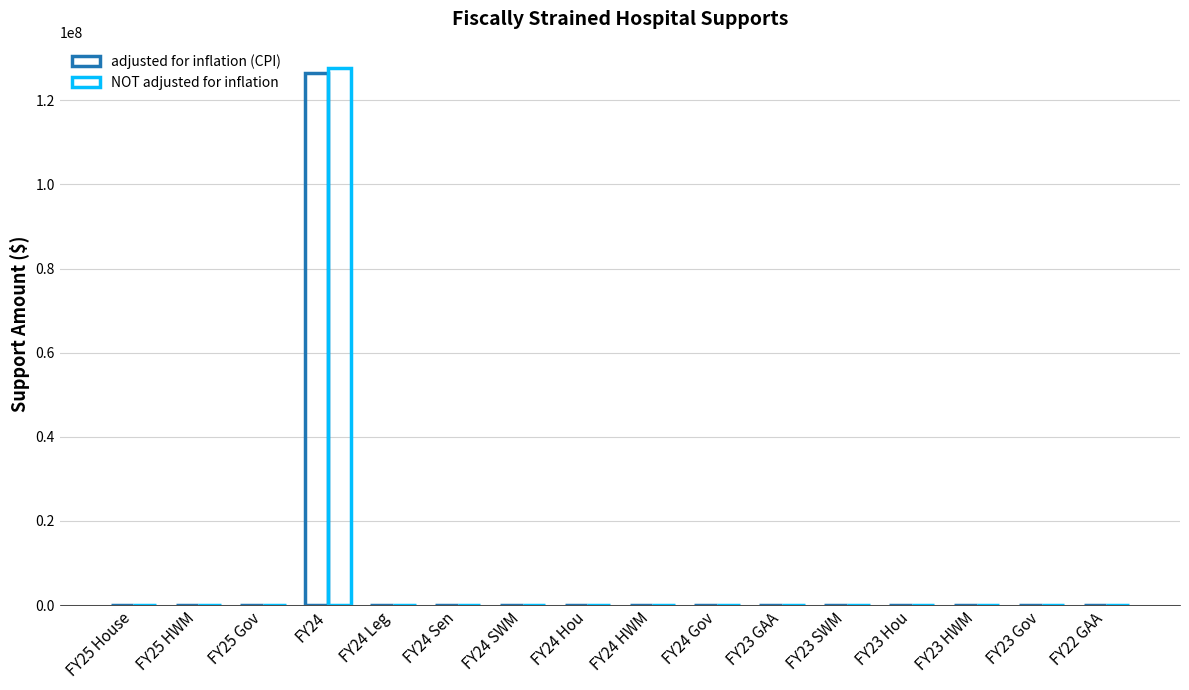

At which category is the sum across all series the highest?

FY24